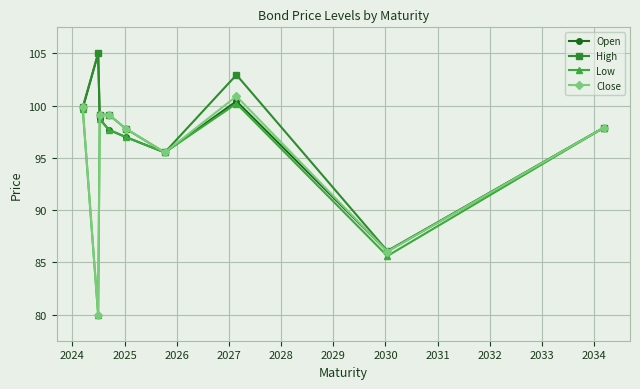

True or false: Close and Open intersect in this chart.

True